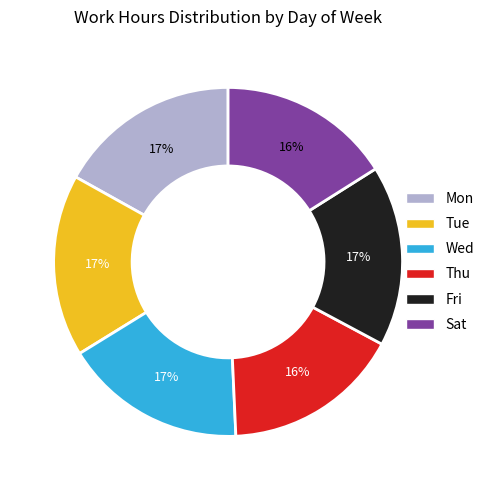

The Mon slice represents 17% of the pie. True or false?

True